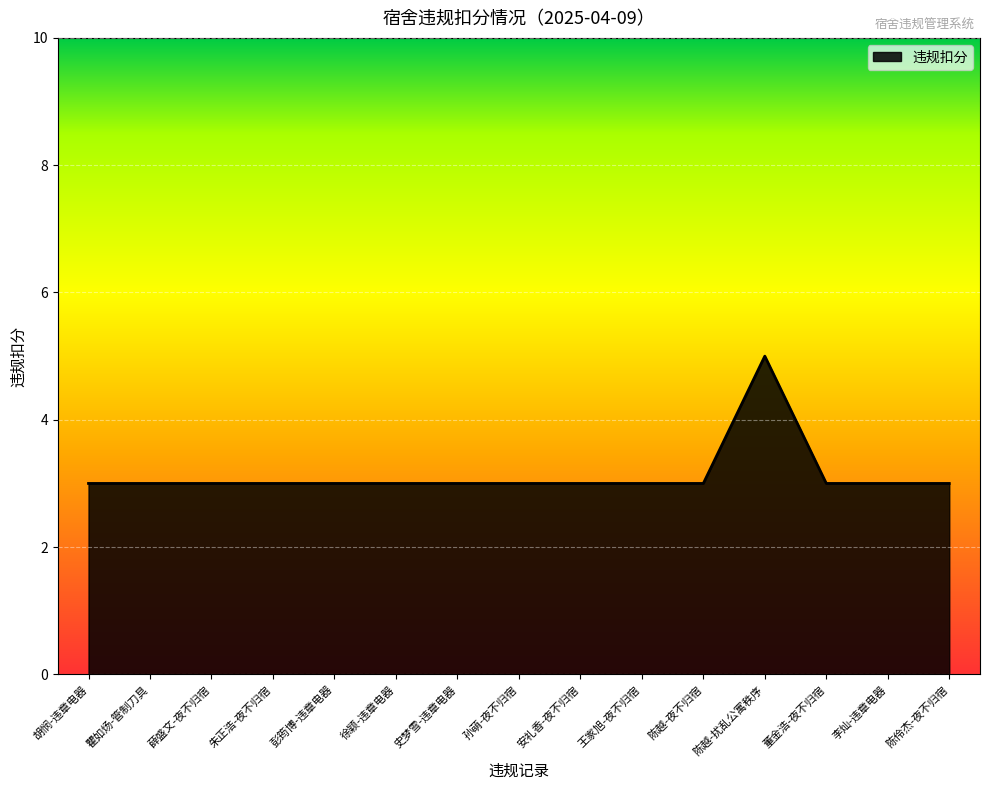

What is the sum of the values at 李灿-违章电器 and 徐颖-违章电器?

6